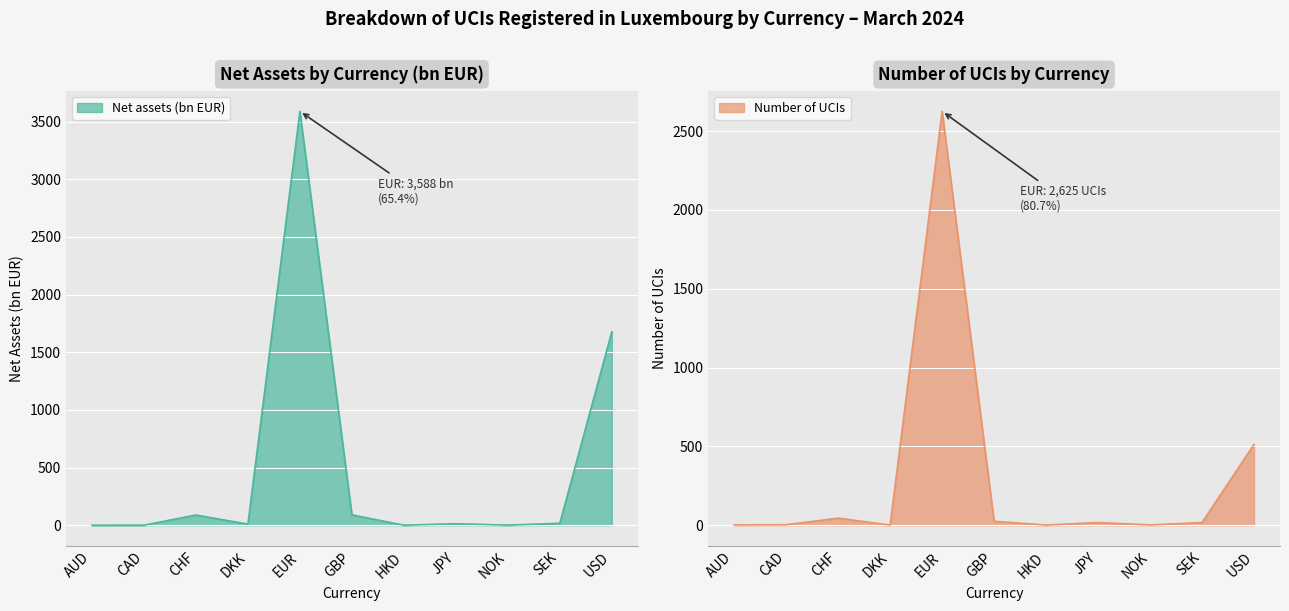

Which series has the widest spread of values?

Net assets (bn EUR)